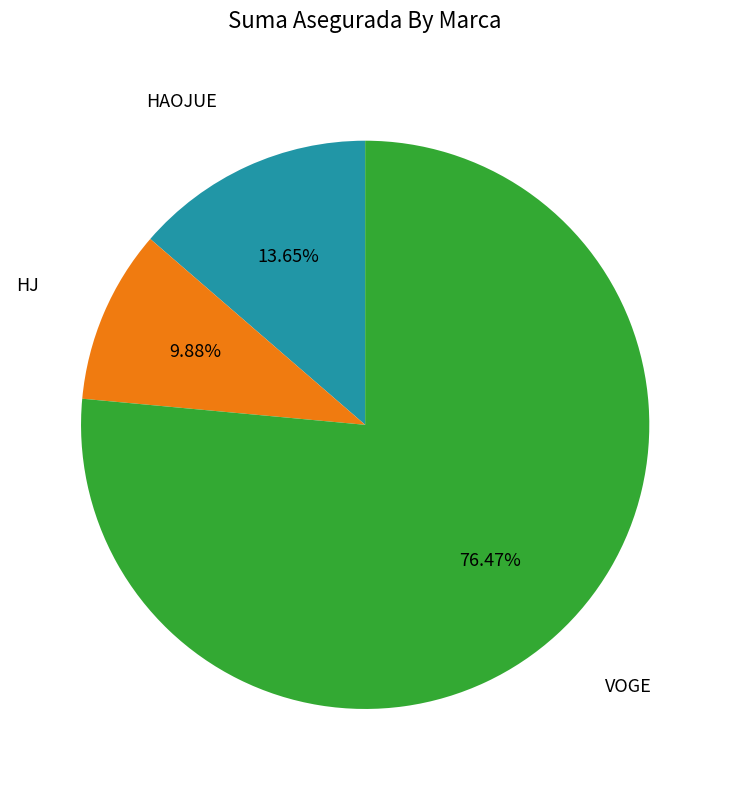

Which category has the smallest portion of the pie?

HJ